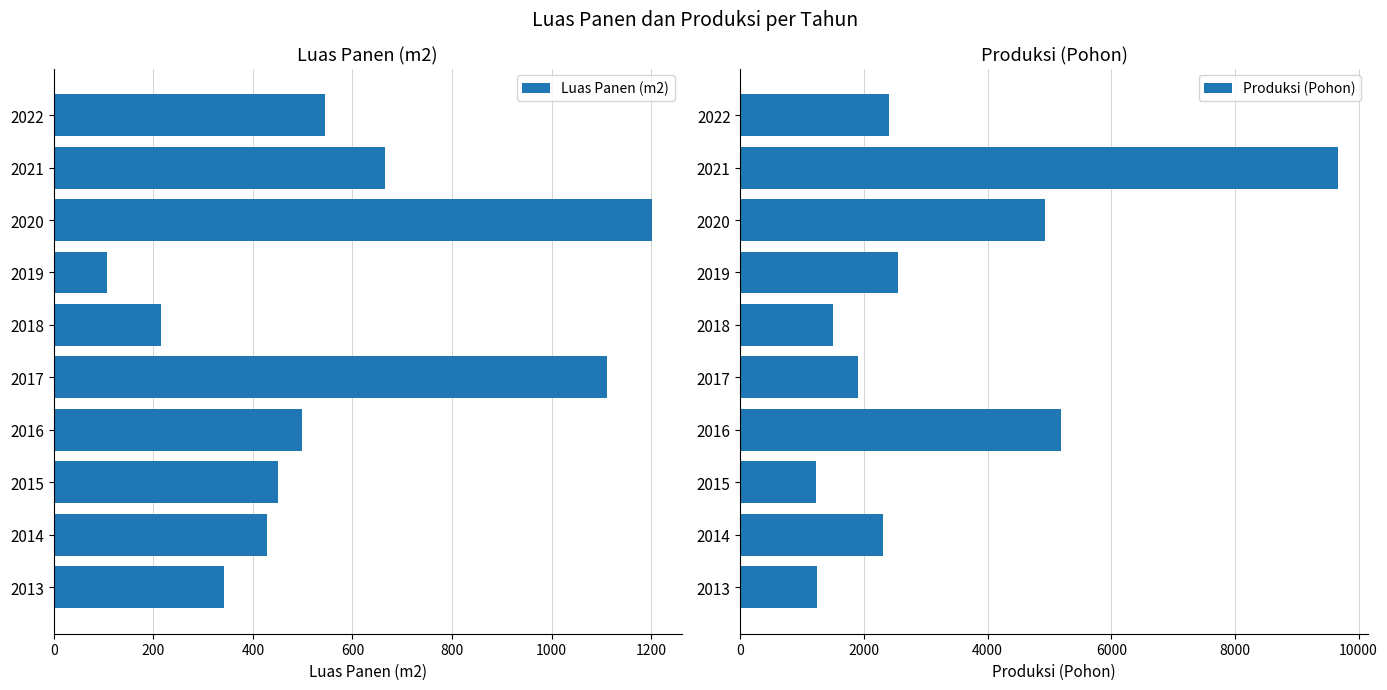

Rank the series by their maximum value, from highest to lowest.

Produksi (Pohon), Luas Panen (m2)